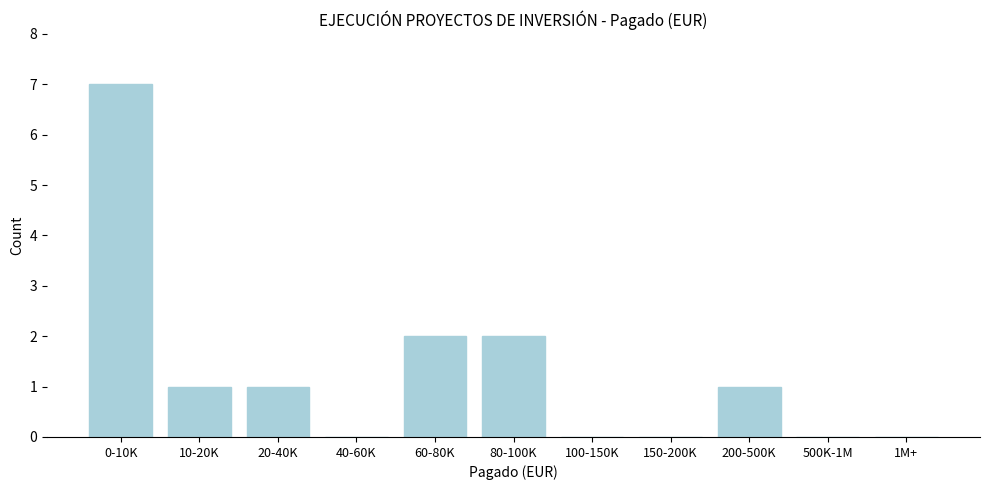

Reading left to right, transcribe all the data shown in this chart.

0-10K=7	10-20K=1	20-40K=1	40-60K=0	60-80K=2	80-100K=2	100-150K=0	150-200K=0	200-500K=1	500K-1M=0	1M+=0